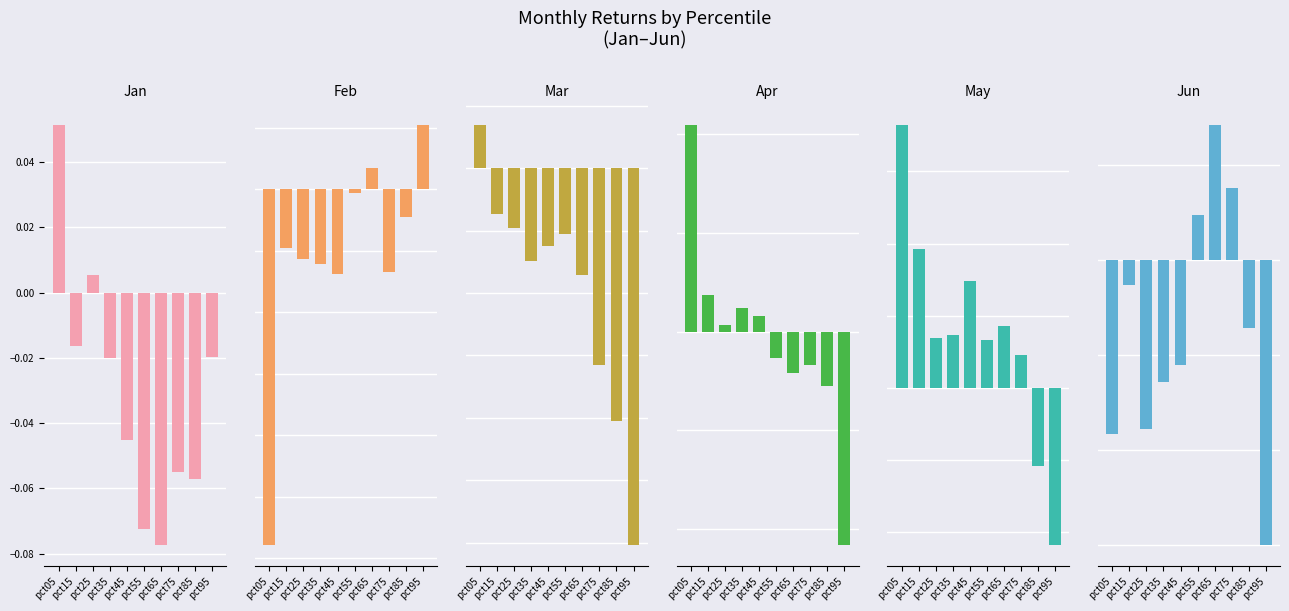

Which series has the widest spread of values?

Apr